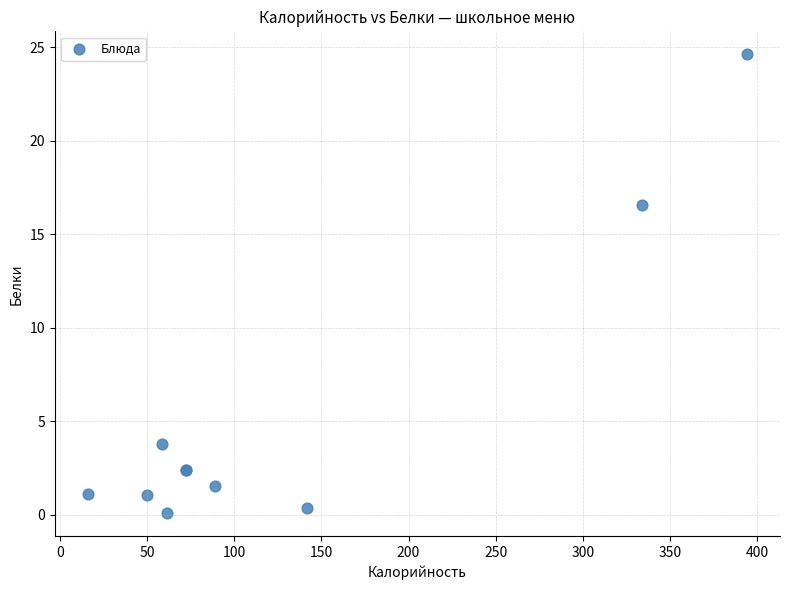

What Y value in the scatter plot is closest to 12?

16.5